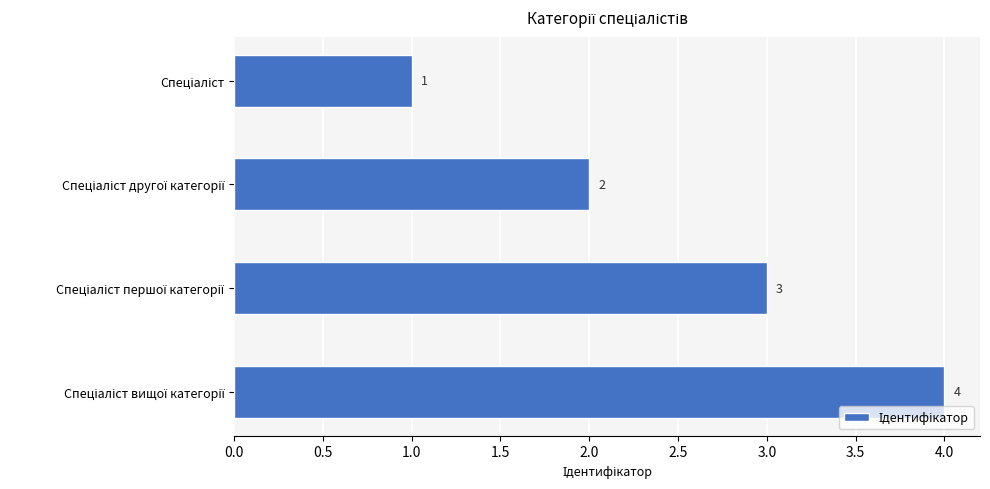

What is the maximum value shown in the chart?

4